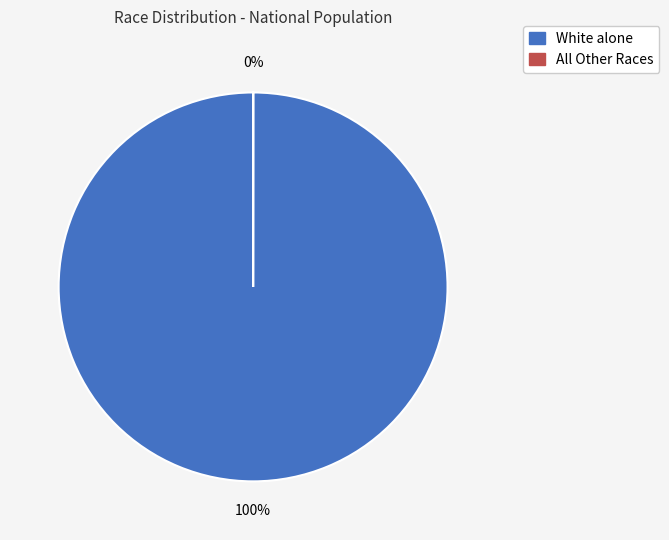

Which category accounts for the majority?

White alone